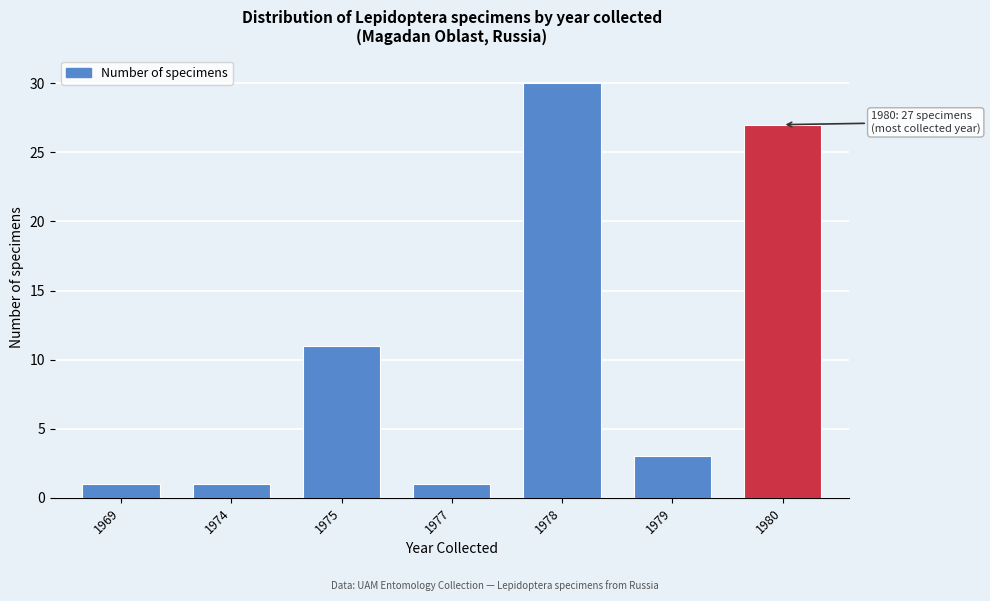

Reading left to right, extract all data points from this chart.

1	1	11	1	30	3	27